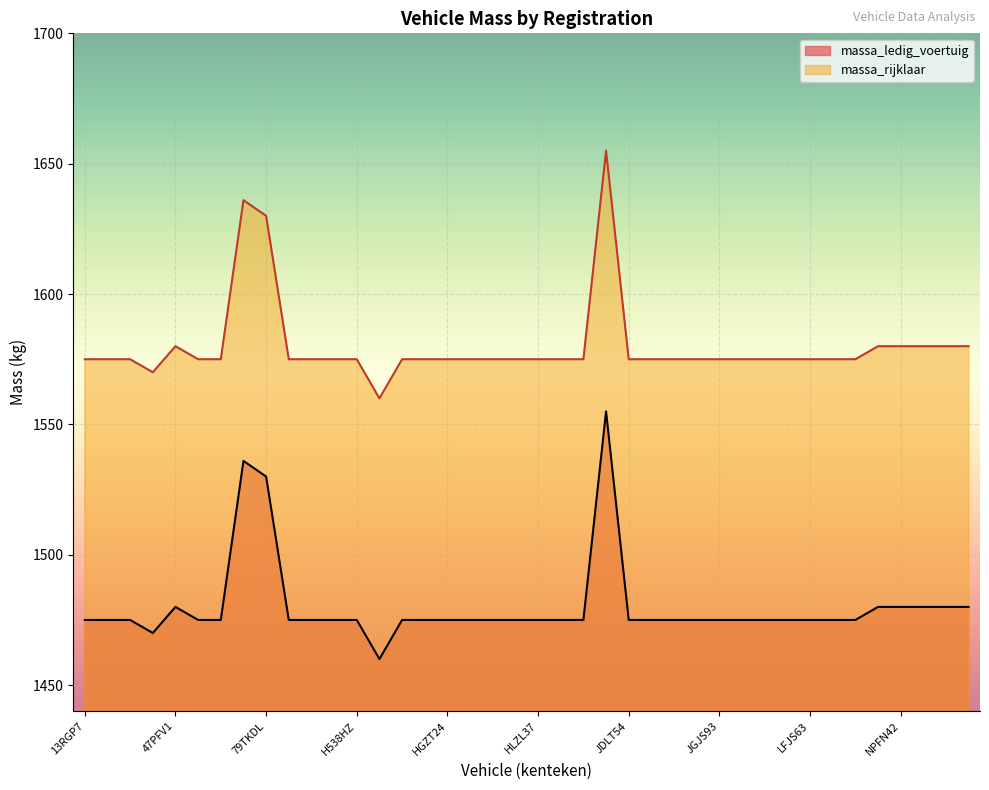

Reading right to left, extract all data points from this chart.

massa_ledig_voertuig: 1480	1480	1480	1480	1480	1475	1475	1475	1475	1475	1475	1475	1475	1475	1475	1475	1555	1475	1475	1475	1475	1475	1475	1475	1475	1475	1460	1475	1475	1475	1475	1530	1536	1475	1475	1480	1470	1475	1475	1475
massa_rijklaar: 1580	1580	1580	1580	1580	1575	1575	1575	1575	1575	1575	1575	1575	1575	1575	1575	1655	1575	1575	1575	1575	1575	1575	1575	1575	1575	1560	1575	1575	1575	1575	1630	1636	1575	1575	1580	1570	1575	1575	1575